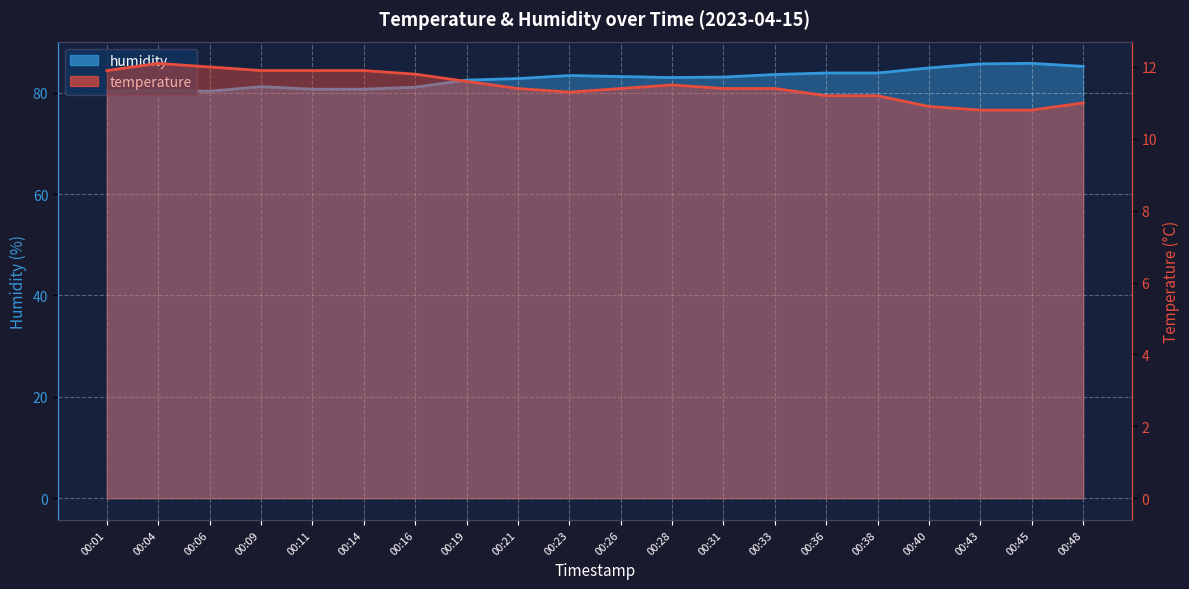

True or false: humidity and temperature cross at least once.

False